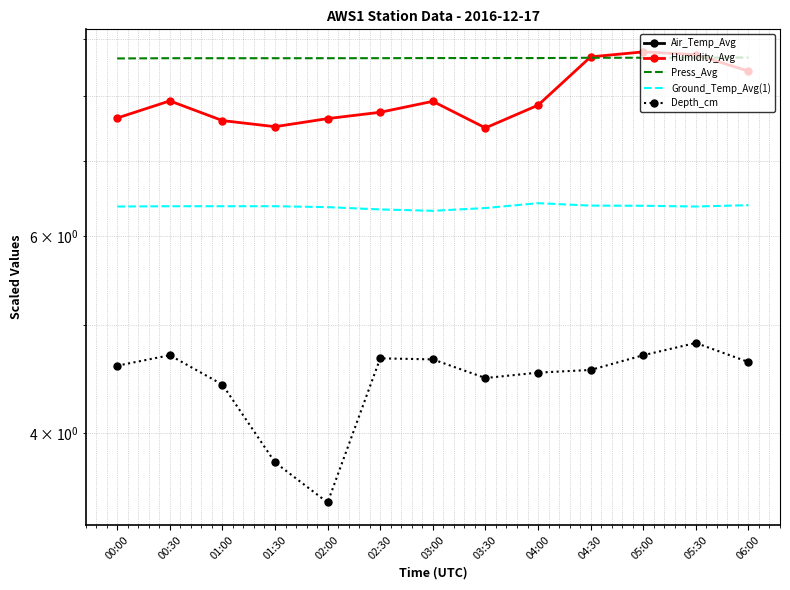

Read the Ground_Temp_Avg(1) value at 00:30.

6.4